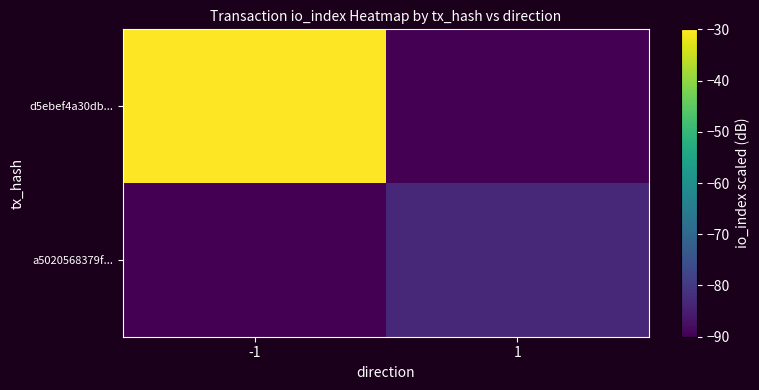

Rank the series by their maximum value, from lowest to highest.

a5020568379f..., d5ebef4a30db...